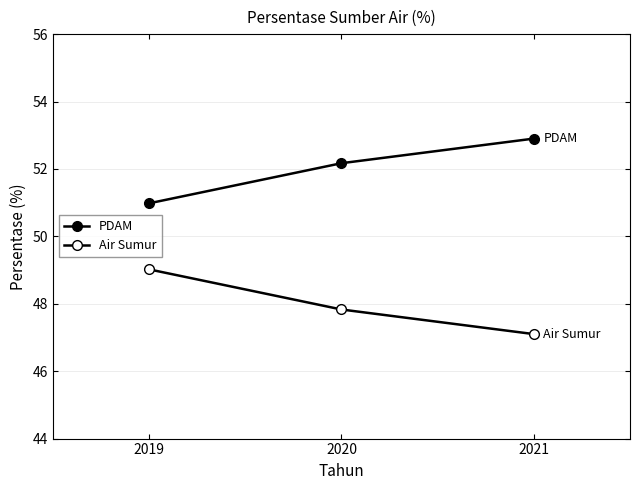

The Air Sumur series shows 20.7 at 2020. True or false?

False